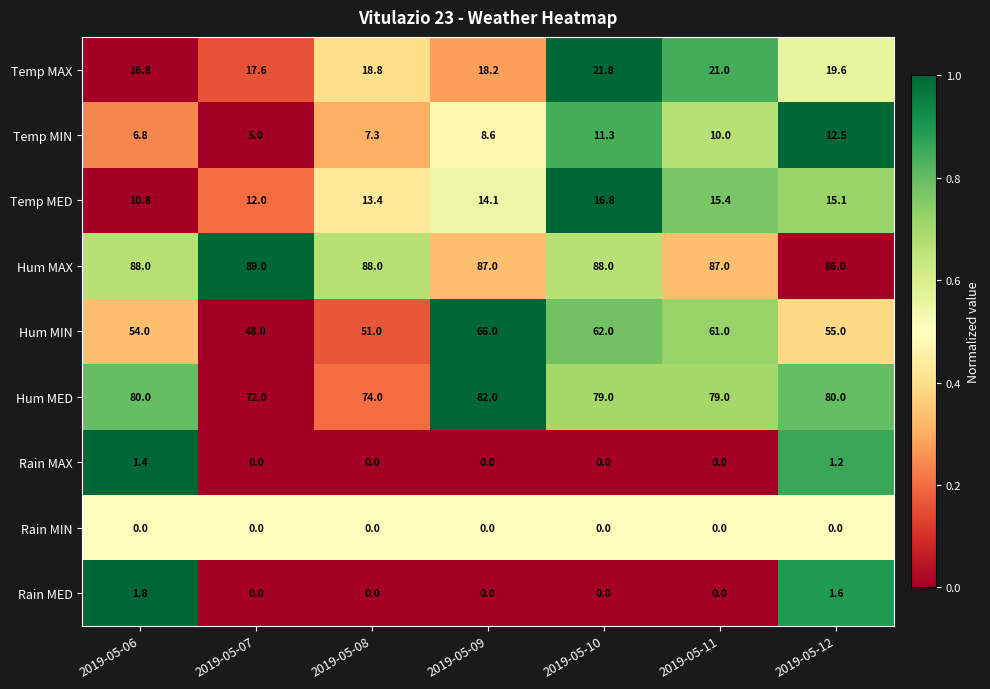

At which category is the sum across all series the highest?

2019-05-10